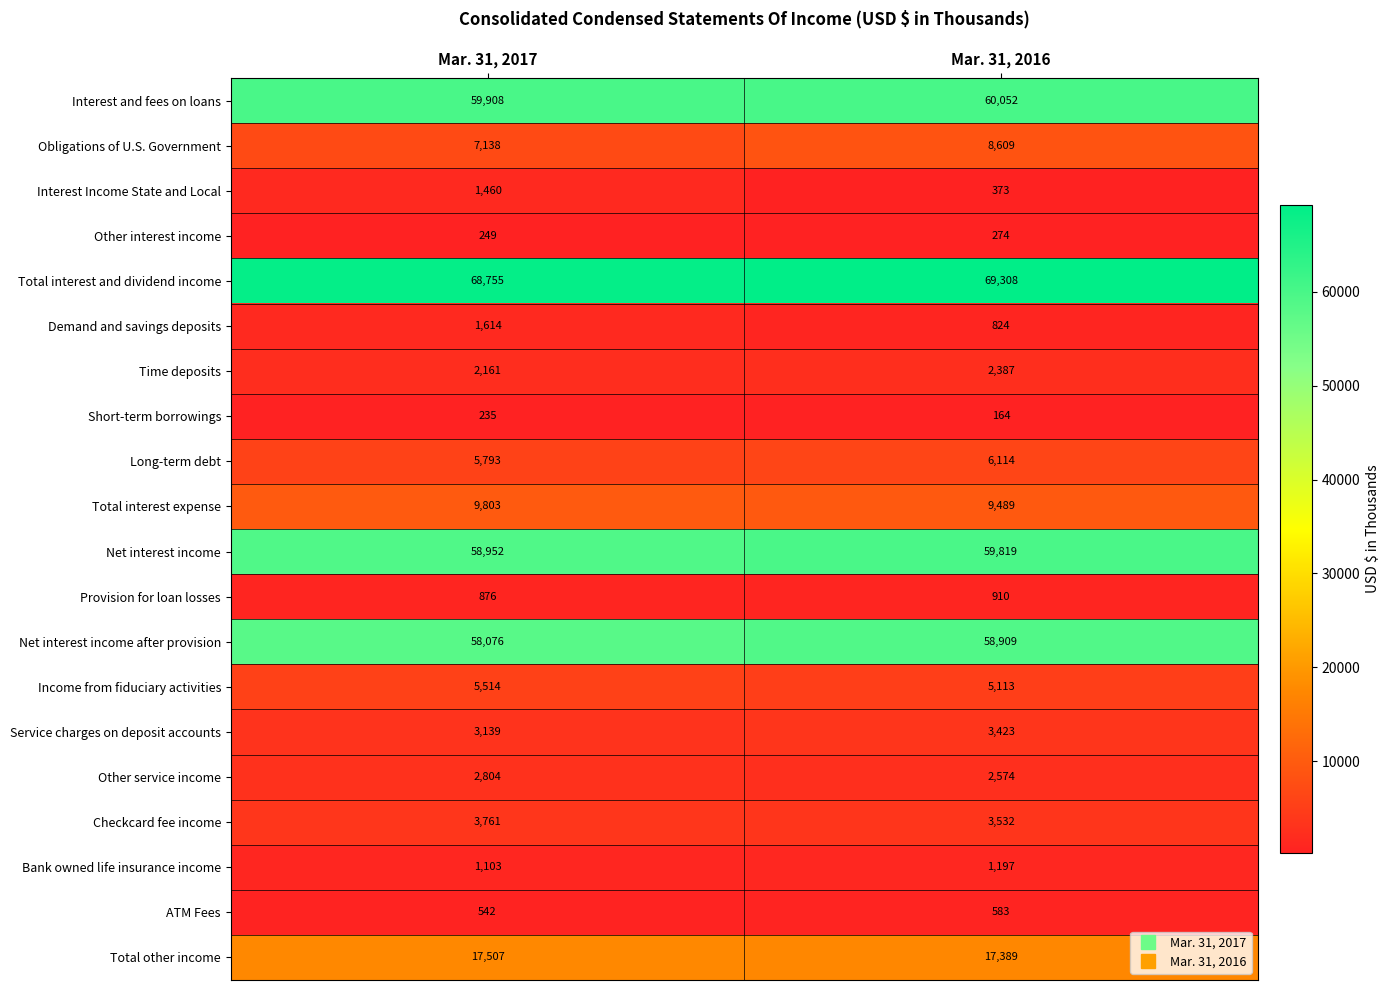

Is the value of Total interest and dividend income at Mar. 31, 2017 greater than the value of Bank owned life insurance income at Mar. 31, 2017?

Yes